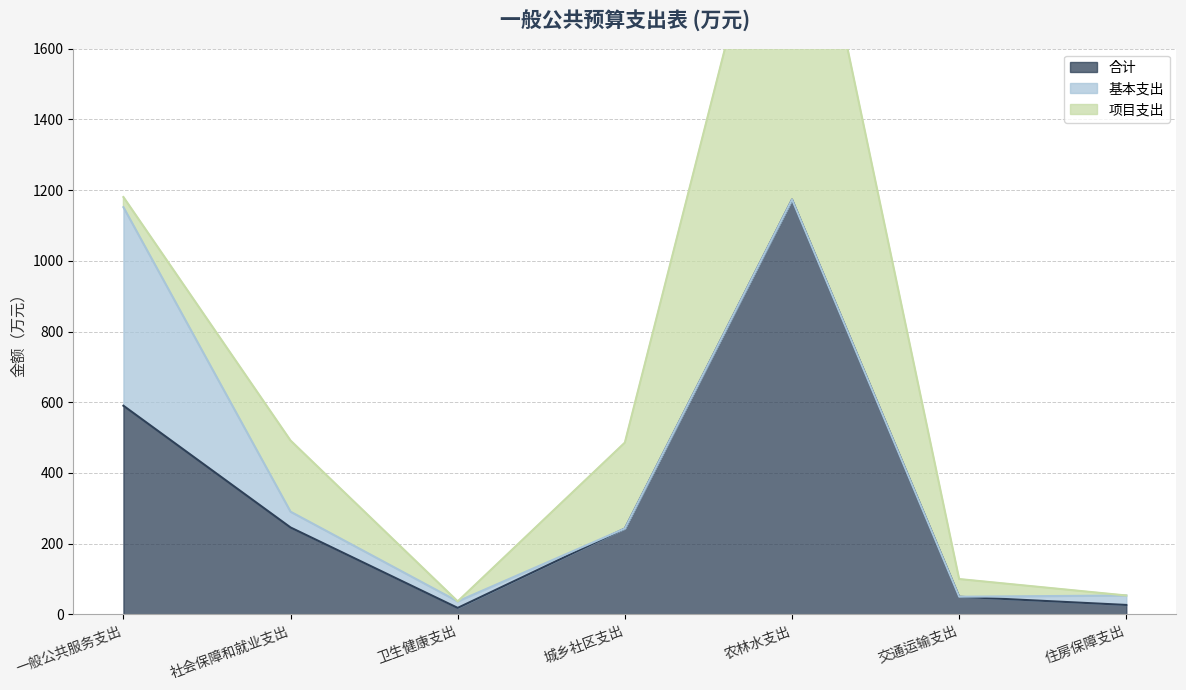

Rank the series at 城乡社区支出 from lowest to highest value.

基本支出, 合计, 项目支出